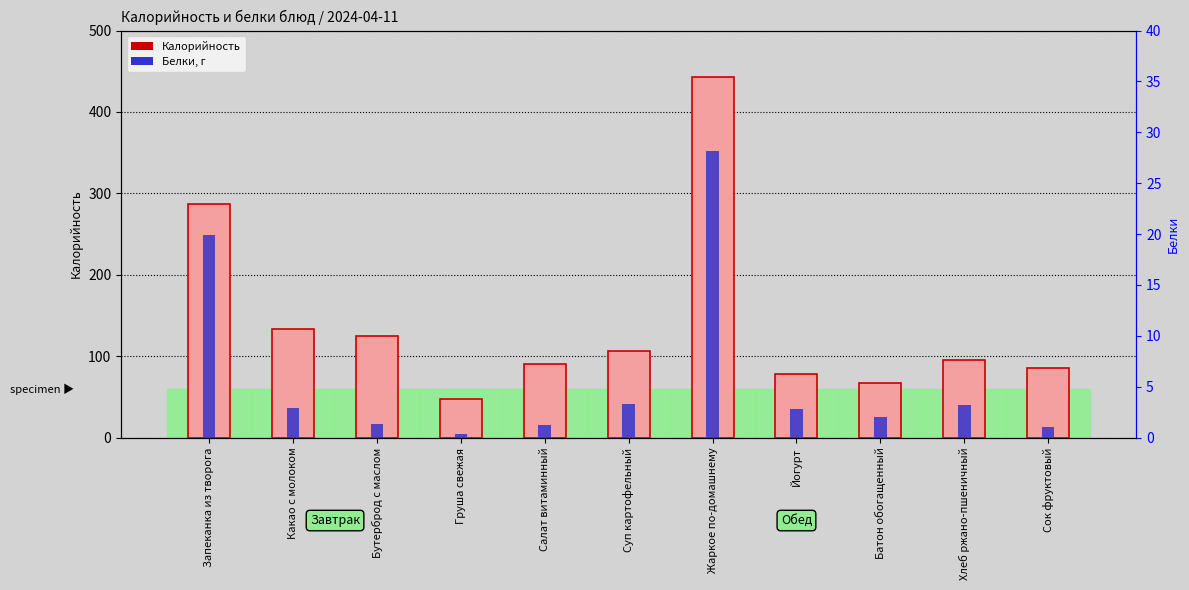

True or false: Белки has a value of 19.9 at Запеканка из творога.

True